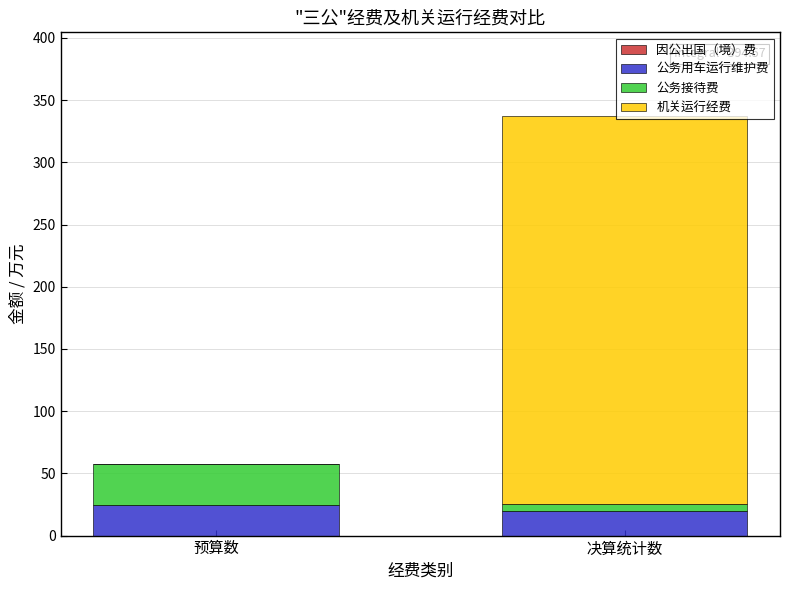

True or false: 公务用车运行维护费 has a value of 24.5 at 预算数.

True